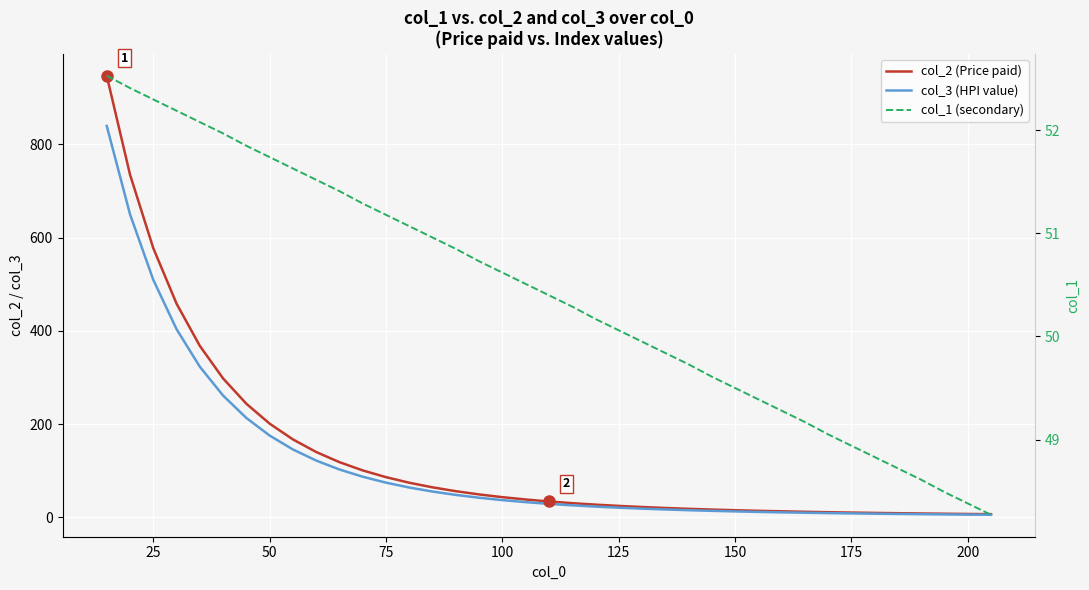

True or false: col_1 (secondary) and col_2 (Price paid) intersect in this chart.

True